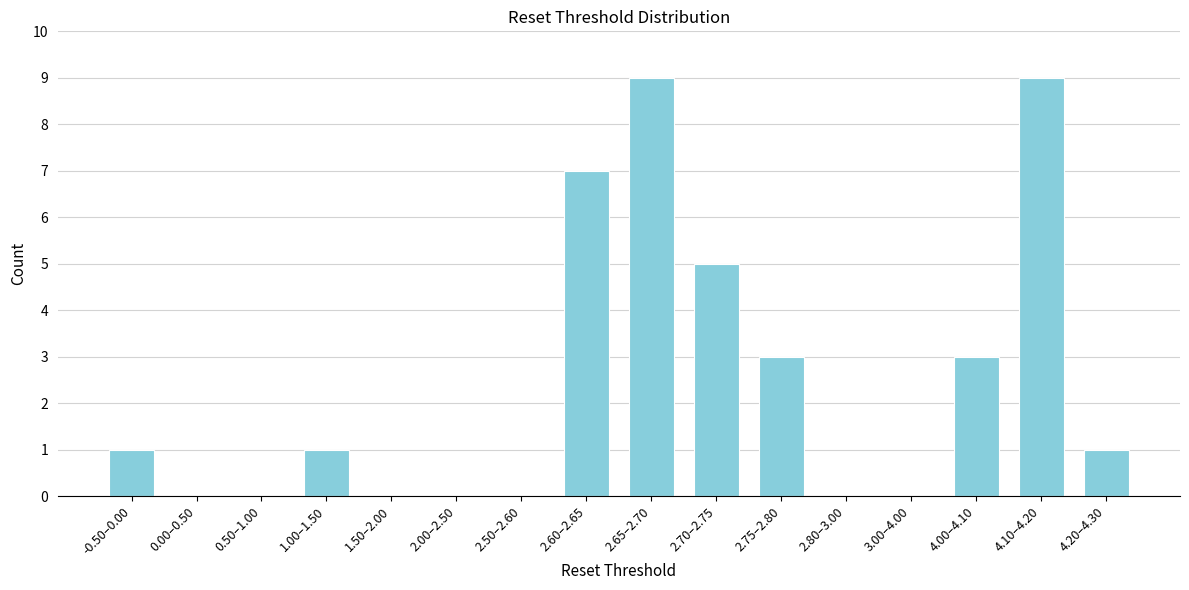

Reading right to left, what are all the values shown in this chart?

4.20–4.30=1	4.10–4.20=9	4.00–4.10=3	3.00–4.00=0	2.80–3.00=0	2.75–2.80=3	2.70–2.75=5	2.65–2.70=9	2.60–2.65=7	2.50–2.60=0	2.00–2.50=0	1.50–2.00=0	1.00–1.50=1	0.50–1.00=0	0.00–0.50=0	-0.50–0.00=1